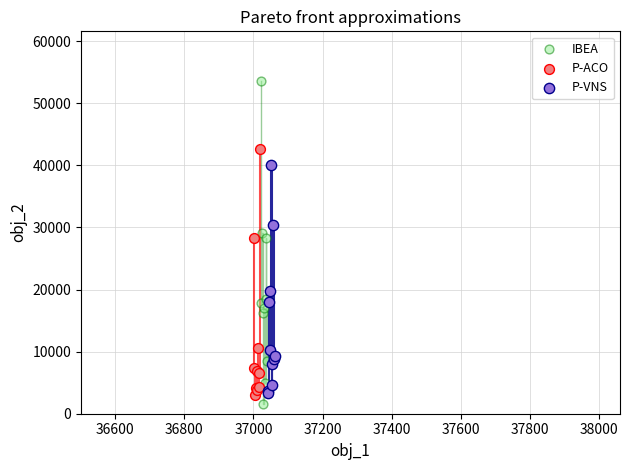

Which series has the widest spread of Y values?

IBEA